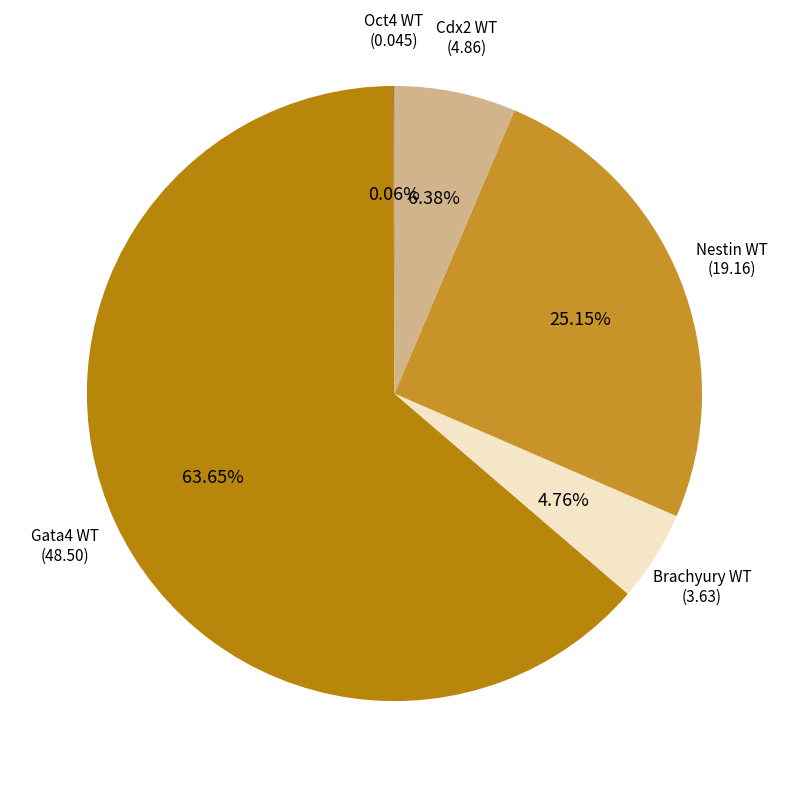

How many segments does this pie chart have?

5